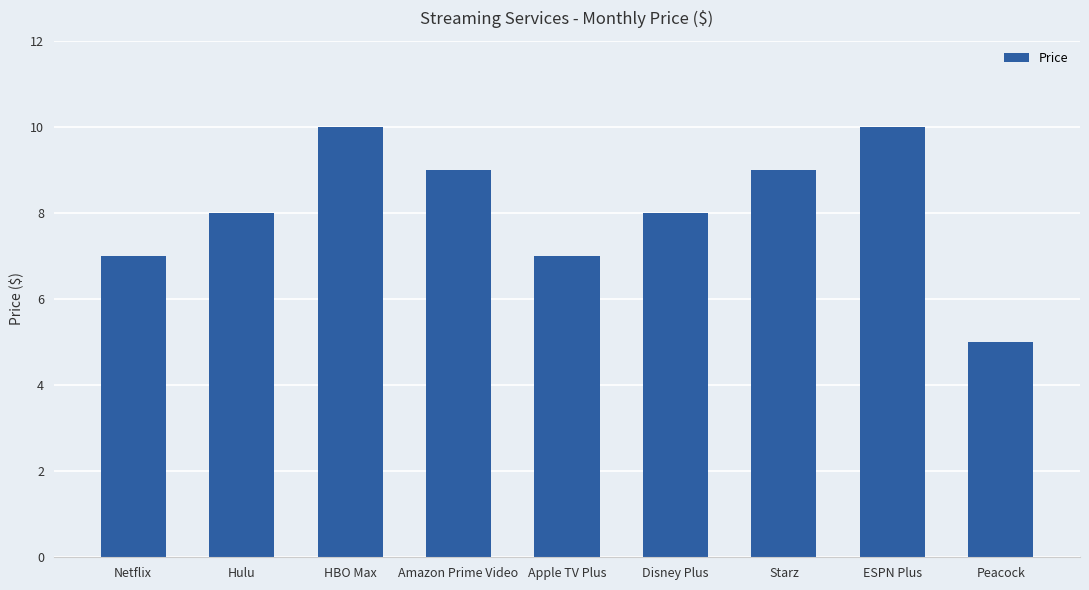

How many distinct data groups are displayed?

1